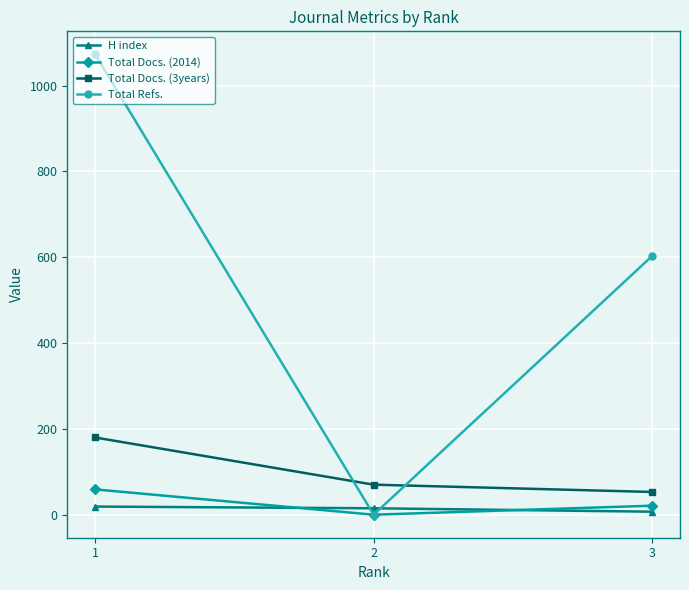

List the labels in order of Total Refs. value, largest first.

1, 3, 2